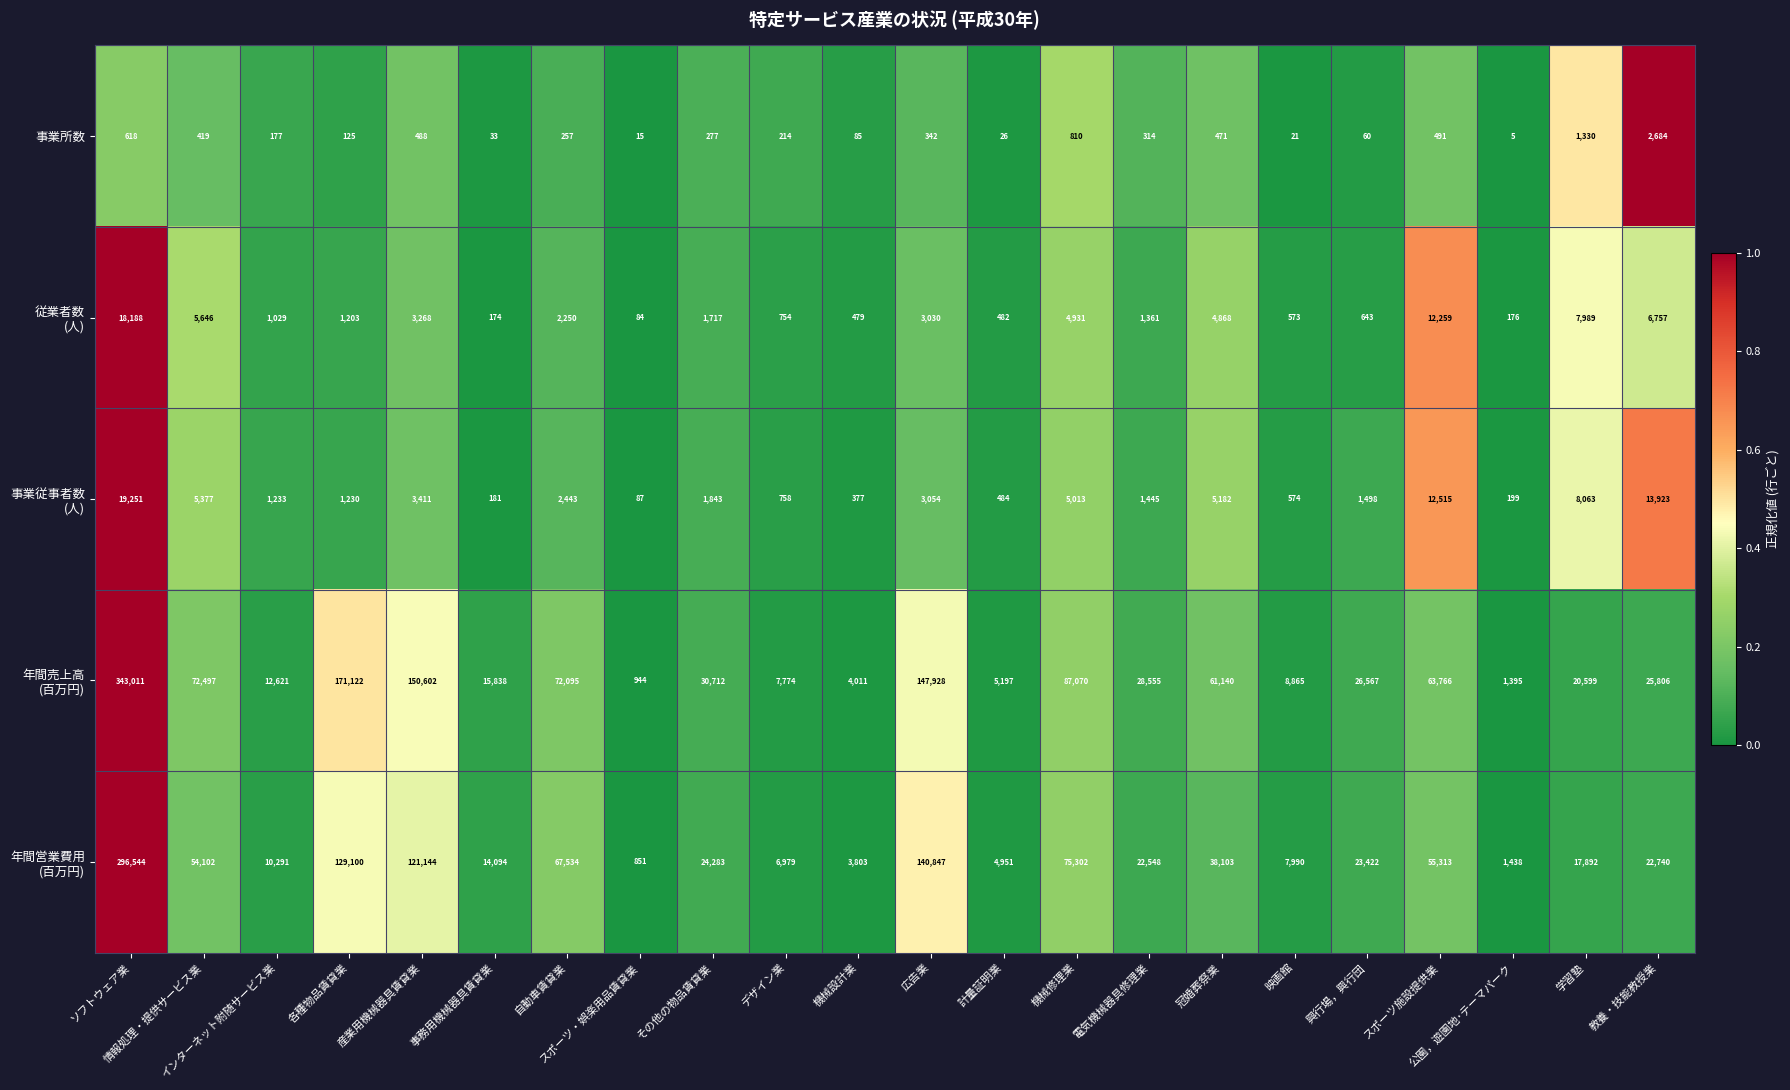

True or false: 事業所数 has a value of 491 at スポーツ施設提供業.

True